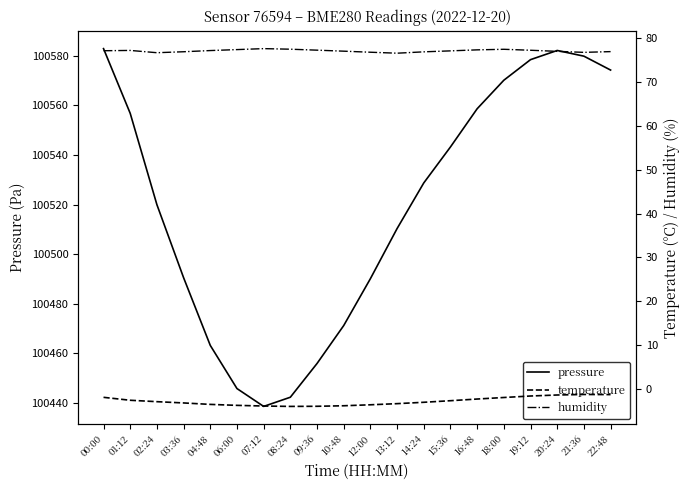

At which category does pressure reach its first local peak?

20:24